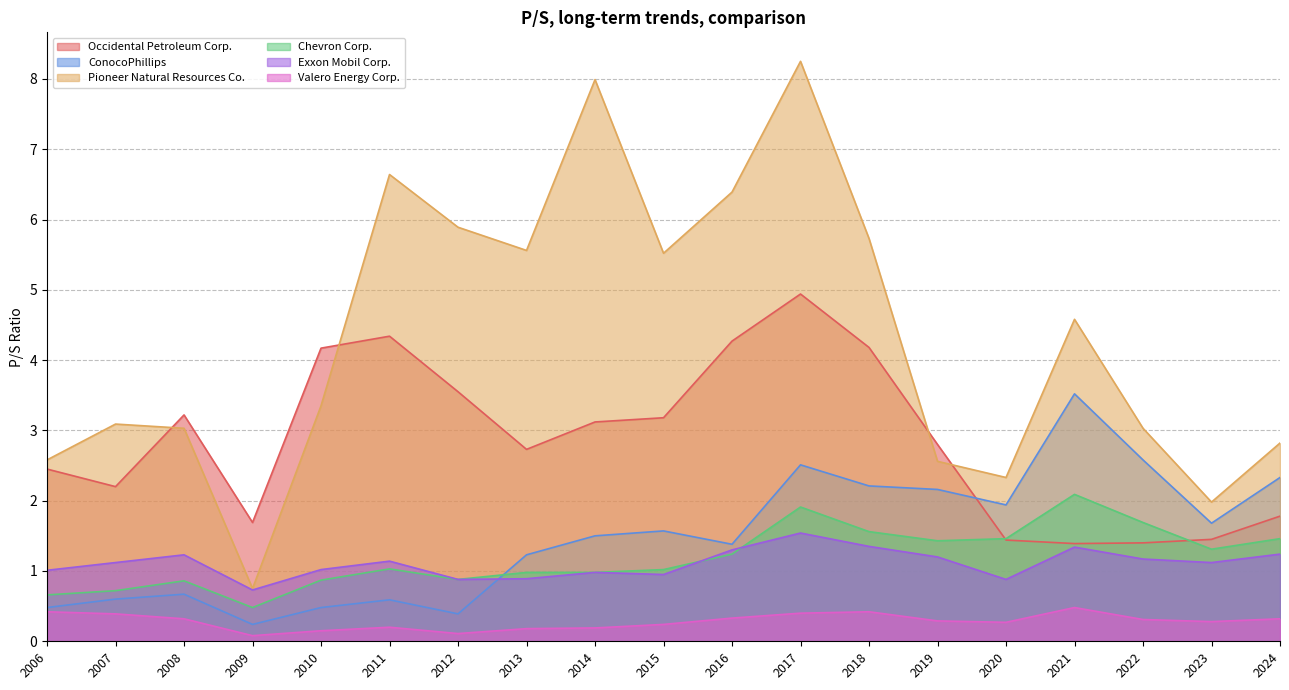

Which series has the largest total across all categories?

Pioneer Natural Resources Co.